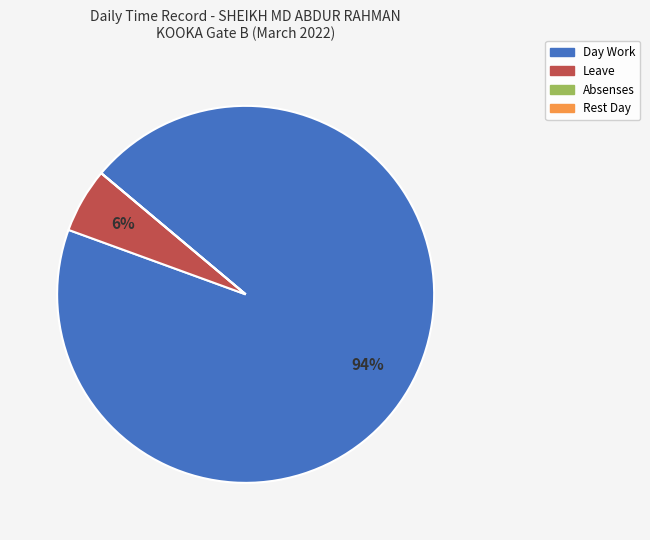

True or false: Day Work accounts for 99% of the total.

False